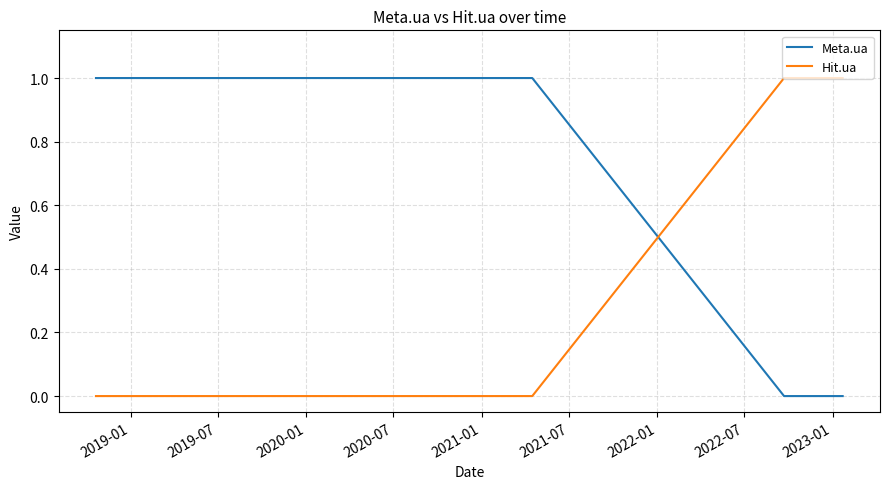

True or false: Hit.ua and Meta.ua intersect in this chart.

True